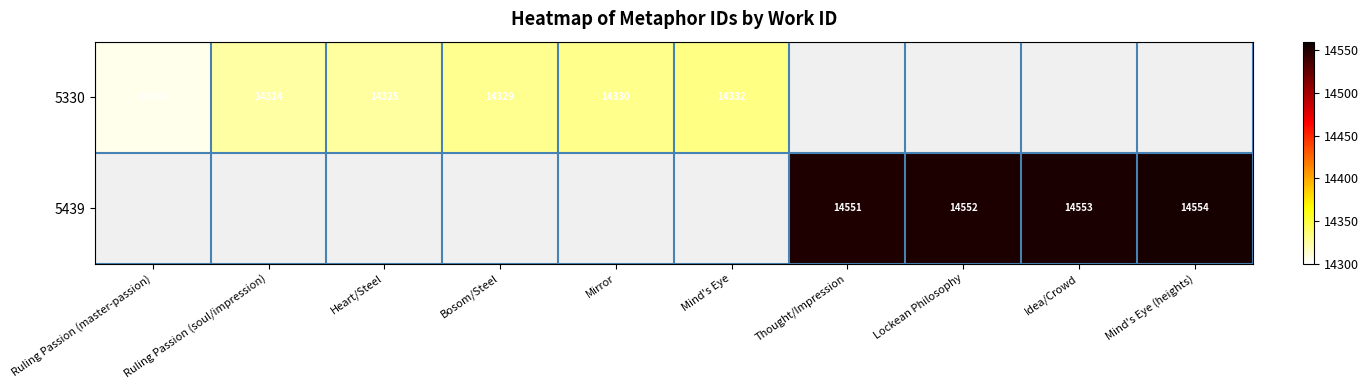

What is the minimum value shown in the chart?

14306.0